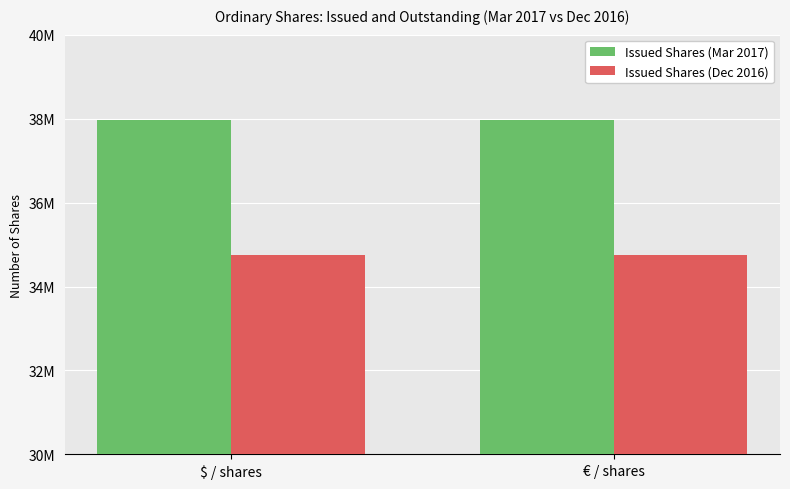

Which has a higher value, € / shares or $ / shares?

€ / shares